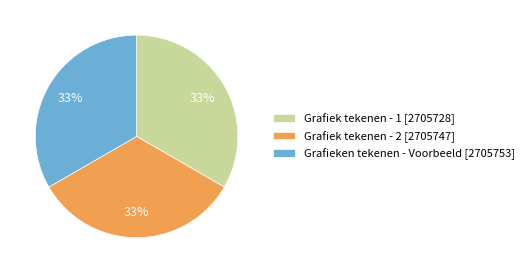

To the nearest percent, what is the combined percentage of Grafiek tekenen - 2 and Grafieken tekenen - Voorbeeld?

67%